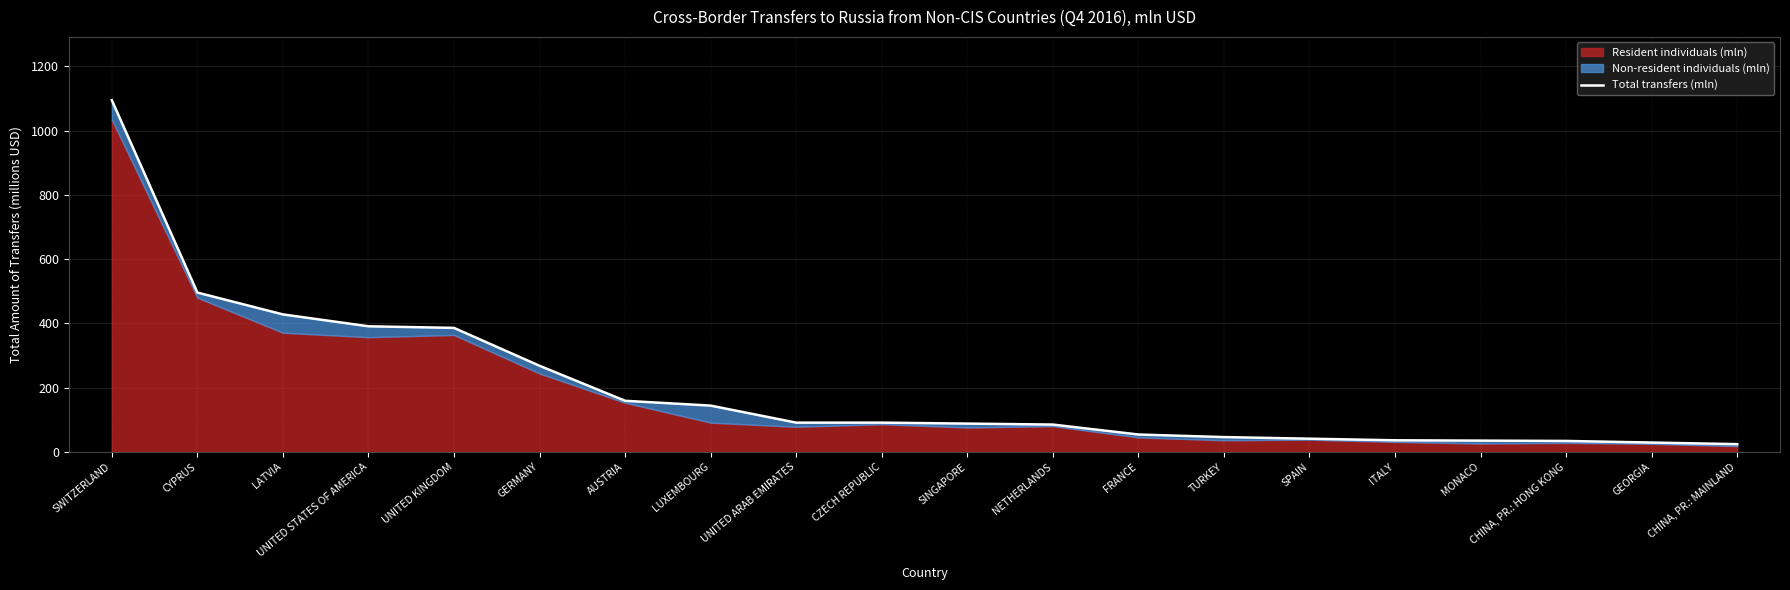

What is the change in value from TURKEY to CHINA, PR.: MAINLAND?

-22